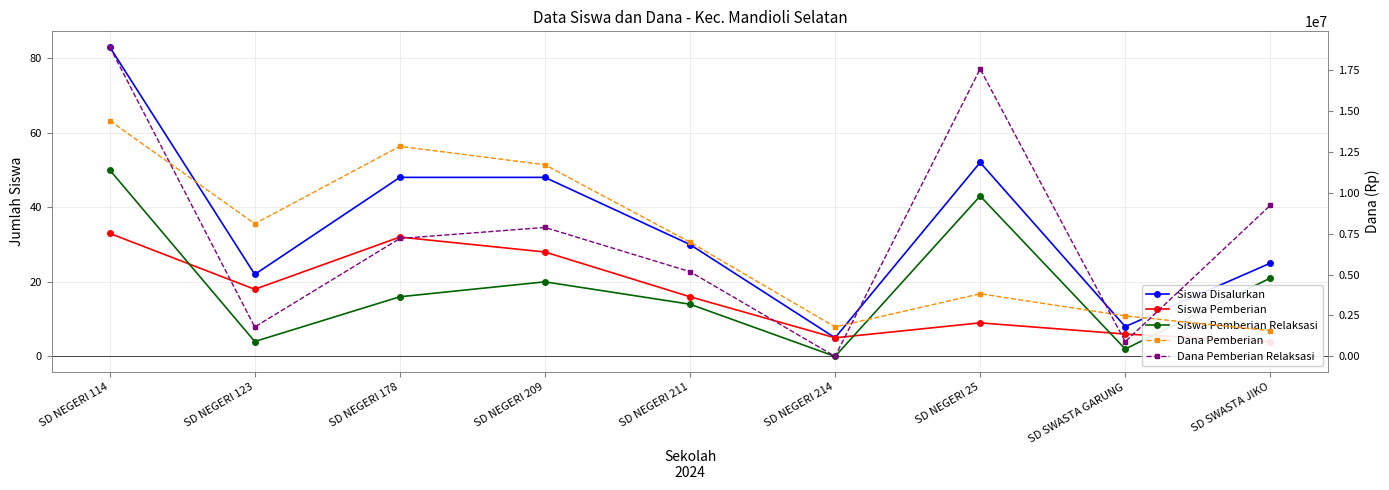

How many distinct data groups are displayed?

5